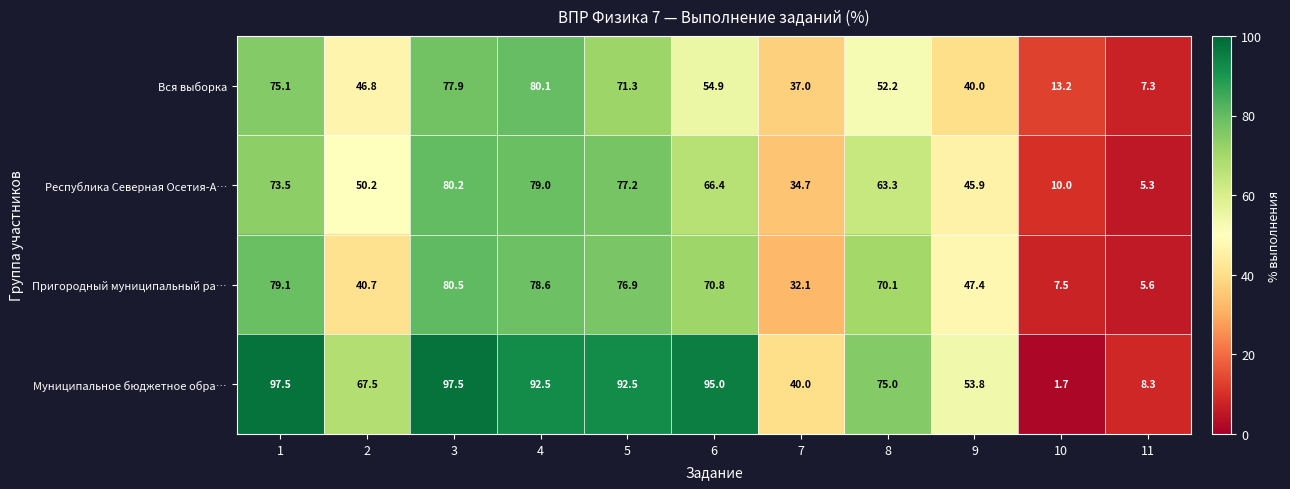

Which series has the largest total across all categories?

Муниципальное бюджетное обра…